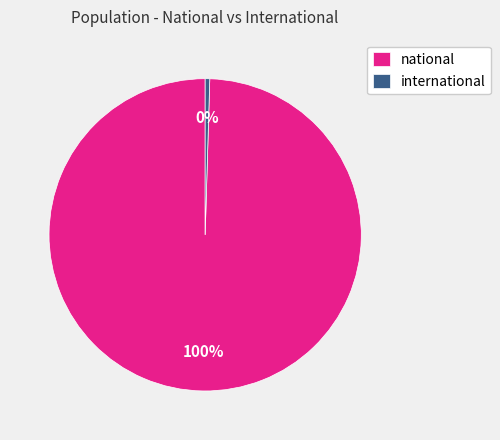

Between national and international, which is larger?

national